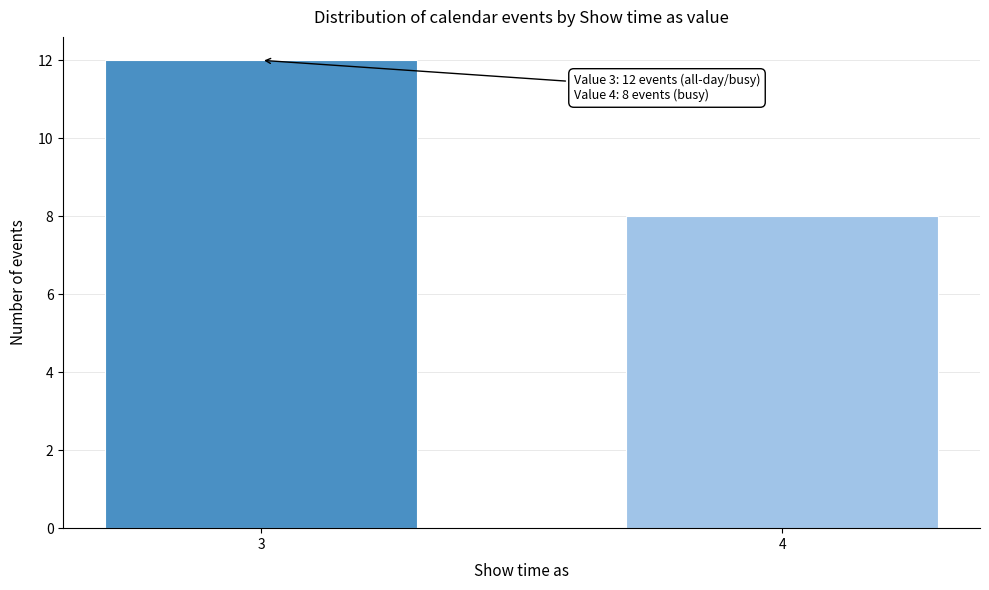

Reading left to right, what are all the values shown in this chart?

12	8